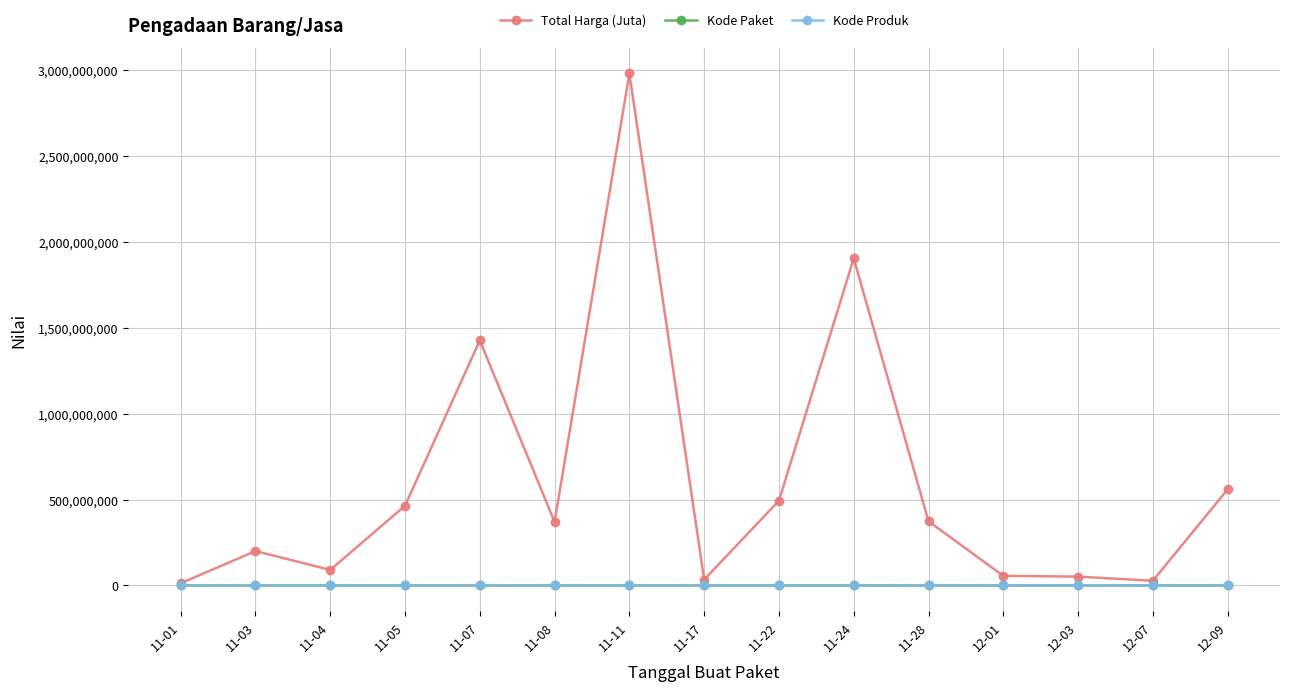

Which series has the widest spread of values?

Total Harga (Juta)